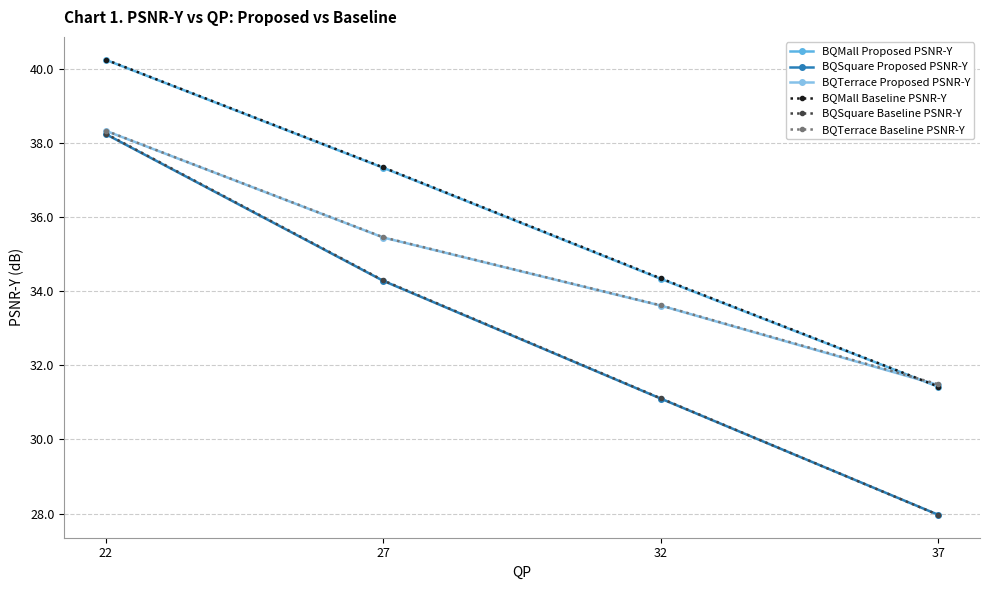

Which series changed the most between 27 and 32?

BQSquare Baseline PSNR-Y